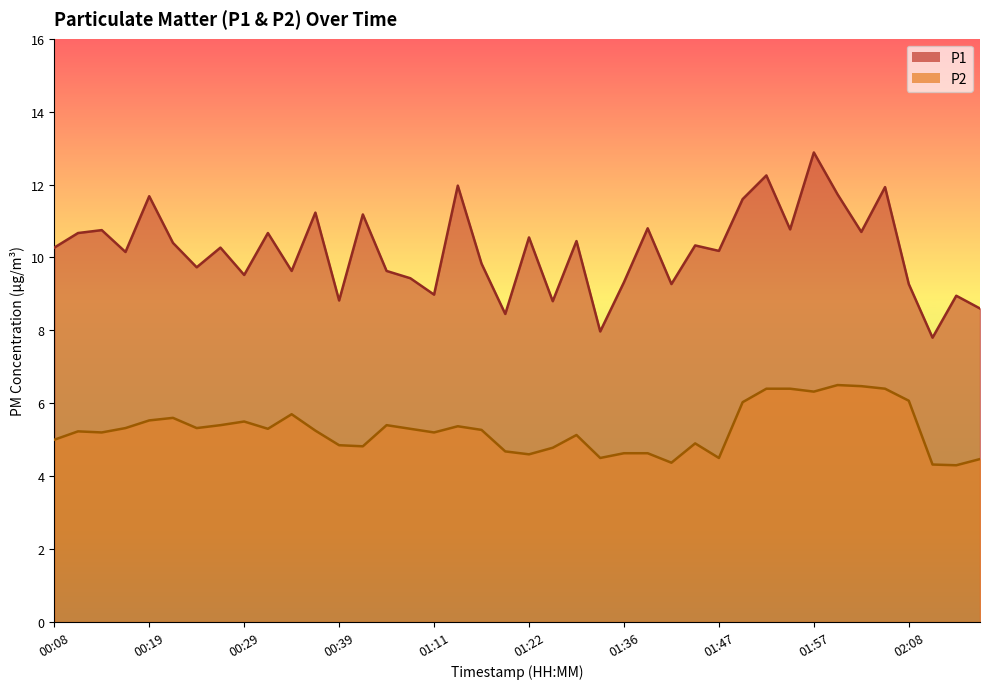

Reading left to right, what are all the values shown in this chart?

P1: 10.3	10.7	10.8	10.2	11.7	10.4	9.7	10.3	9.5	10.7	9.6	11.2	8.8	11.2	9.6	9.4	9.0	12.0	9.8	8.4	10.6	8.8	10.4	8.0	9.3	10.8	9.3	10.3	10.2	11.6	12.2	10.8	12.9	11.7	10.7	11.9	9.3	7.8	8.9	8.6
P2: 5.0	5.2	5.2	5.3	5.5	5.6	5.3	5.4	5.5	5.3	5.7	5.2	4.8	4.8	5.4	5.3	5.2	5.4	5.3	4.7	4.6	4.8	5.1	4.5	4.6	4.6	4.4	4.9	4.5	6.0	6.4	6.4	6.3	6.5	6.5	6.4	6.1	4.3	4.3	4.5